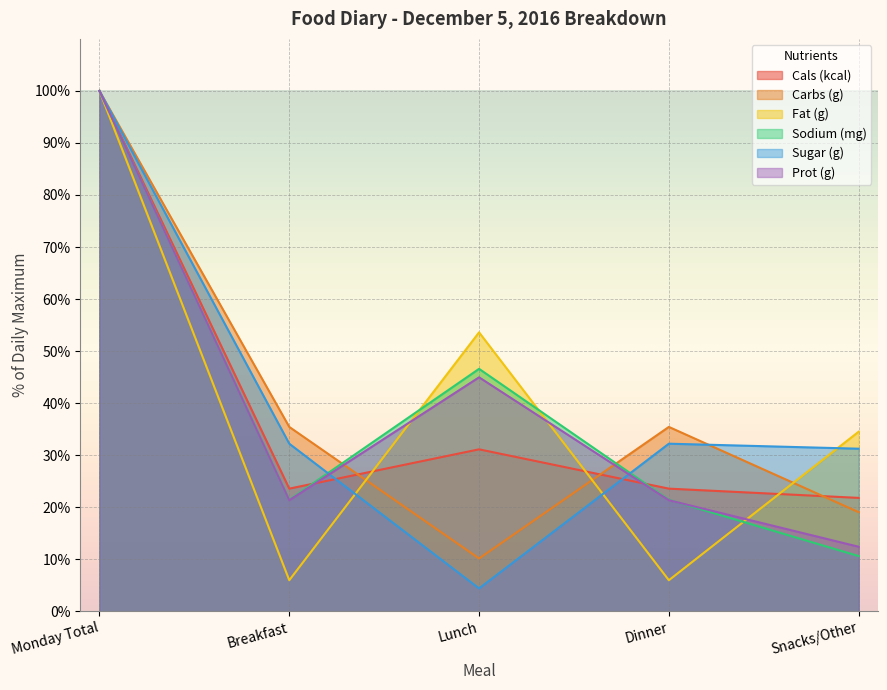

Reading right to left, extract all data points from this chart.

Cals (kcal): 21.8	23.6	31.1	23.6	100.0
Carbs (g): 19.0	35.4	10.1	35.4	100.0
Fat (g): 34.5	6.0	53.6	6.0	100.0
Sodium (mg): 10.6	21.4	46.6	21.4	100.0
Sugar (g): 31.2	32.2	4.4	32.2	100.0
Prot (g): 12.4	21.3	45.0	21.3	100.0